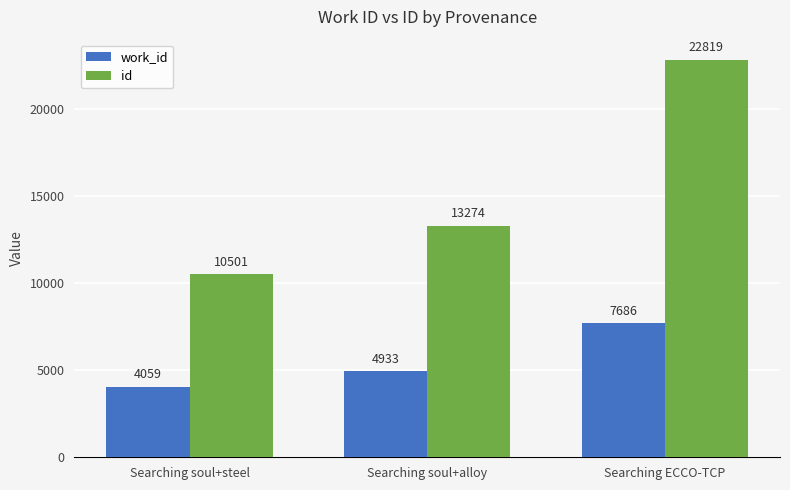

What is the difference between the maximum and minimum values in the work_id series?

3627